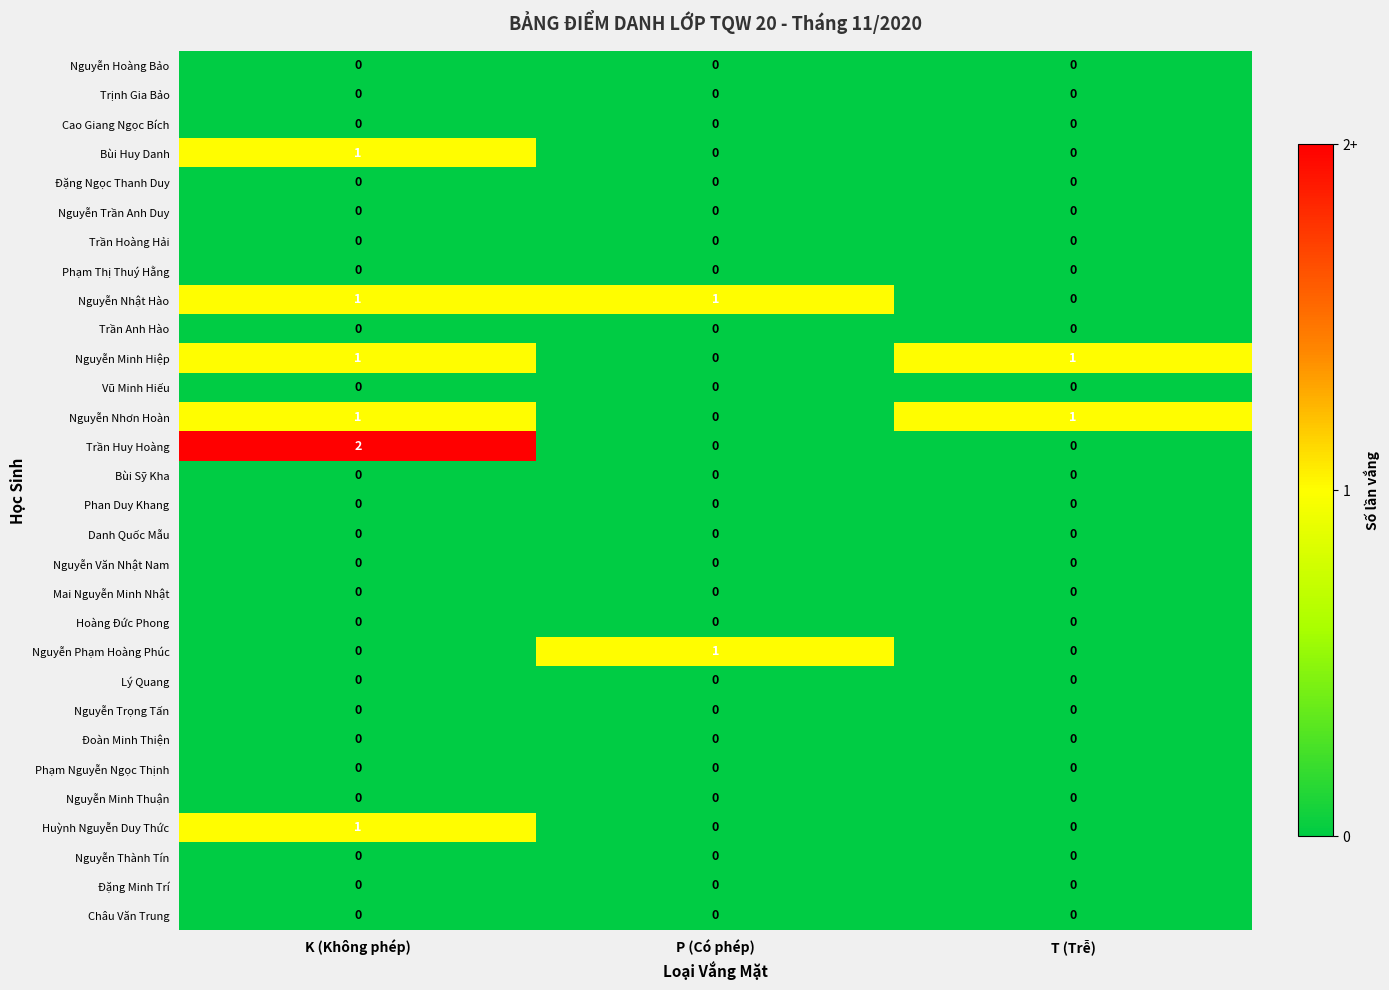

At which category is the sum across all series the highest?

K (Không phép)